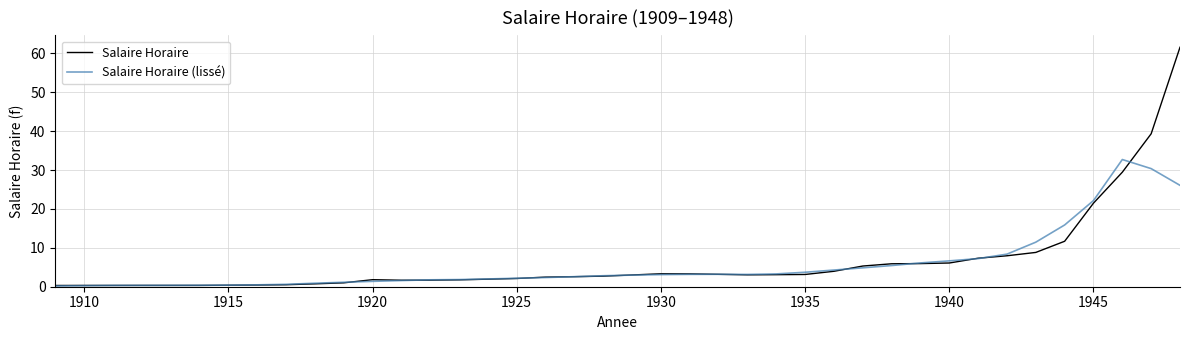

What is the maximum value shown in the chart?

61.6